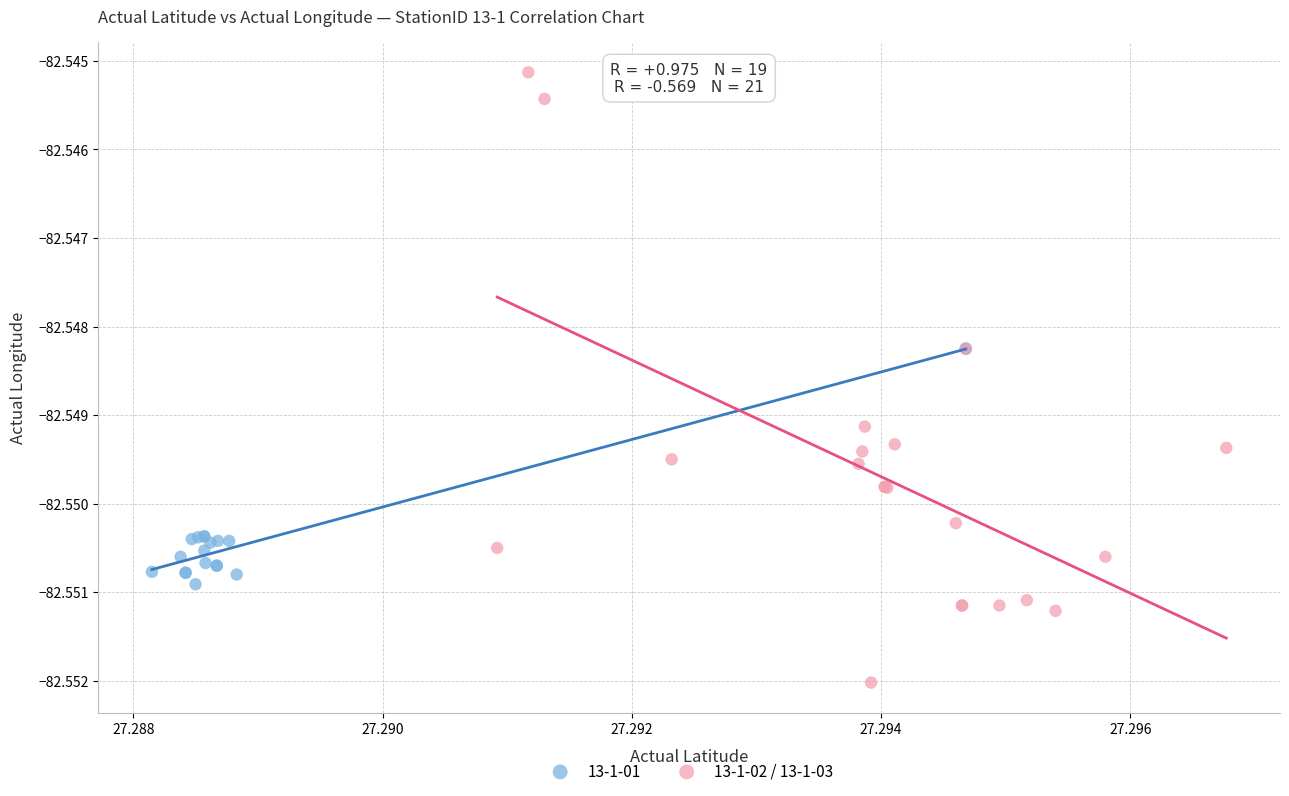

Which series has the largest Y range (max minus min)?

13-1-02 / 13-1-03